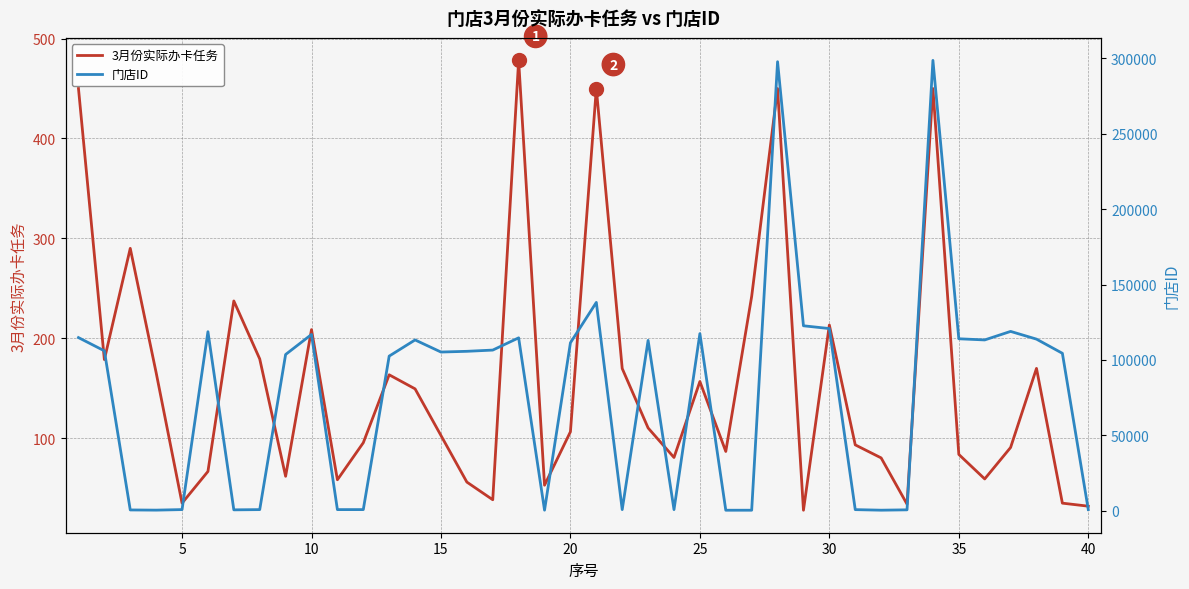

How many series are shown in this chart?

2